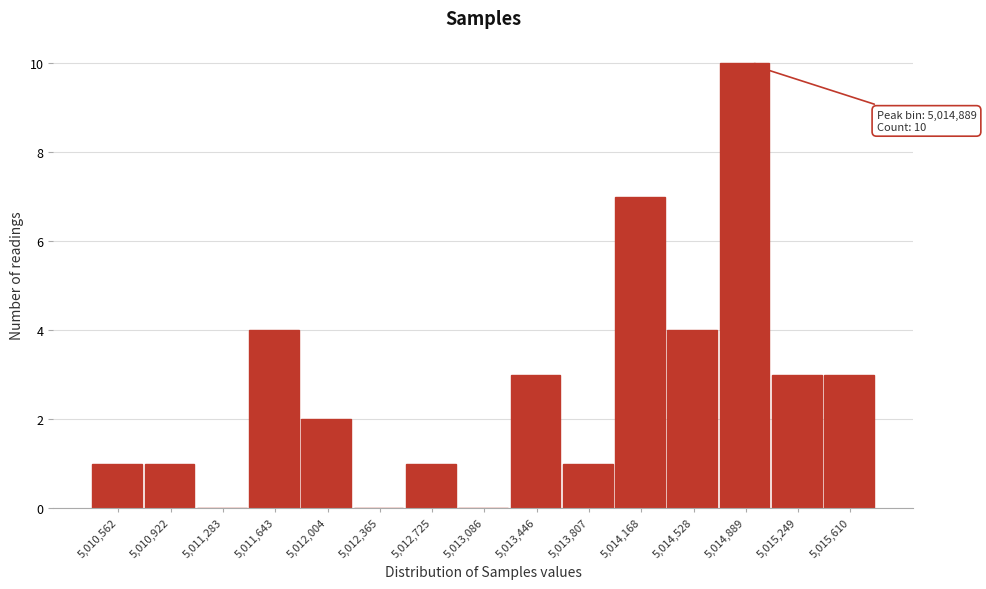

Reading left to right, what are all the values shown in this chart?

5,010,562=1	5,010,922=1	5,011,283=0	5,011,643=4	5,012,004=2	5,012,365=0	5,012,725=1	5,013,086=0	5,013,446=3	5,013,807=1	5,014,168=7	5,014,528=4	5,014,889=10	5,015,249=3	5,015,610=3